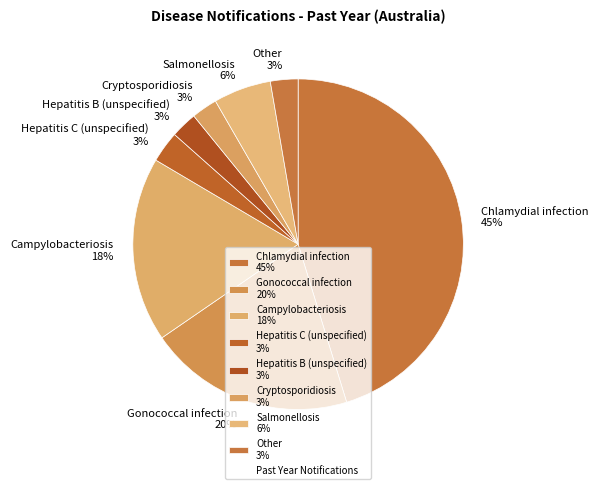

Approximately how many times larger is the value at Salmonellosis 6% compared to Campylobacteriosis 18%?

0.3